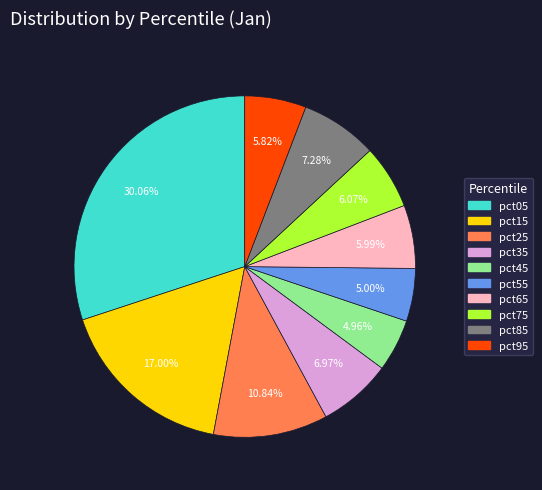

What is the largest slice in the pie chart?

pct05